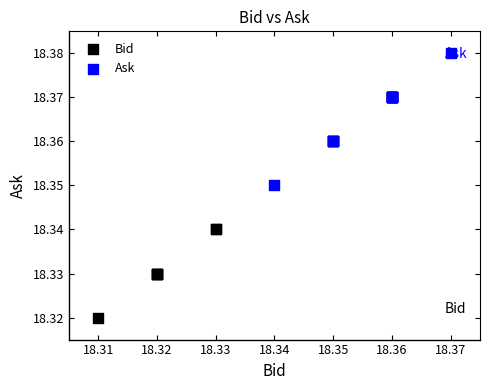

What are all the series names shown in the legend?

Bid, Ask